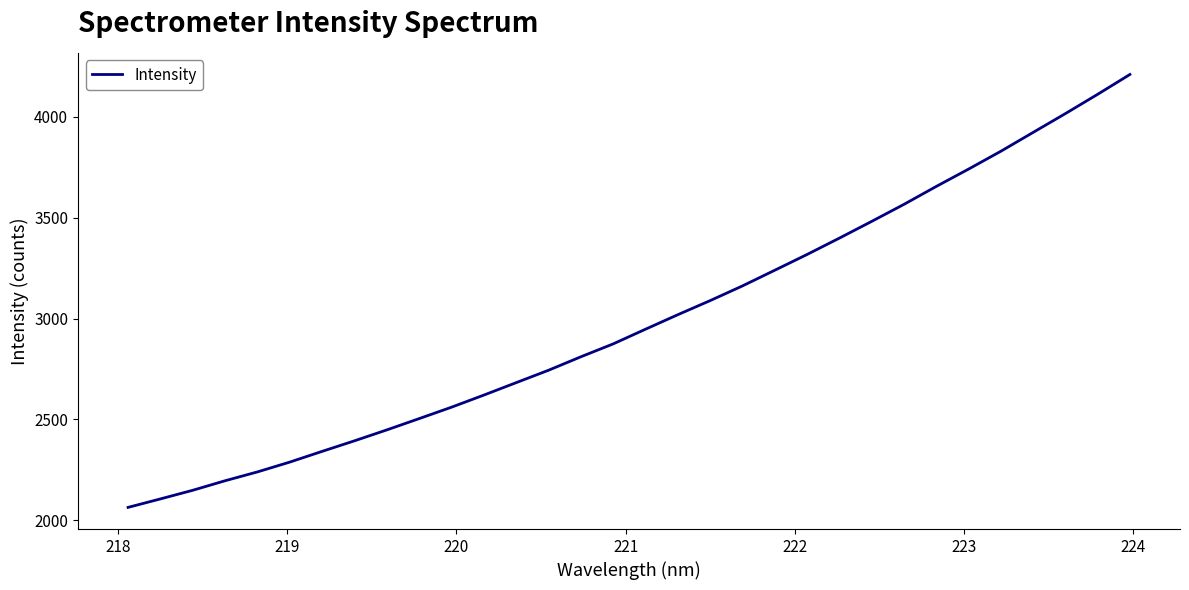

What is the difference between the maximum and minimum values?

2146.1